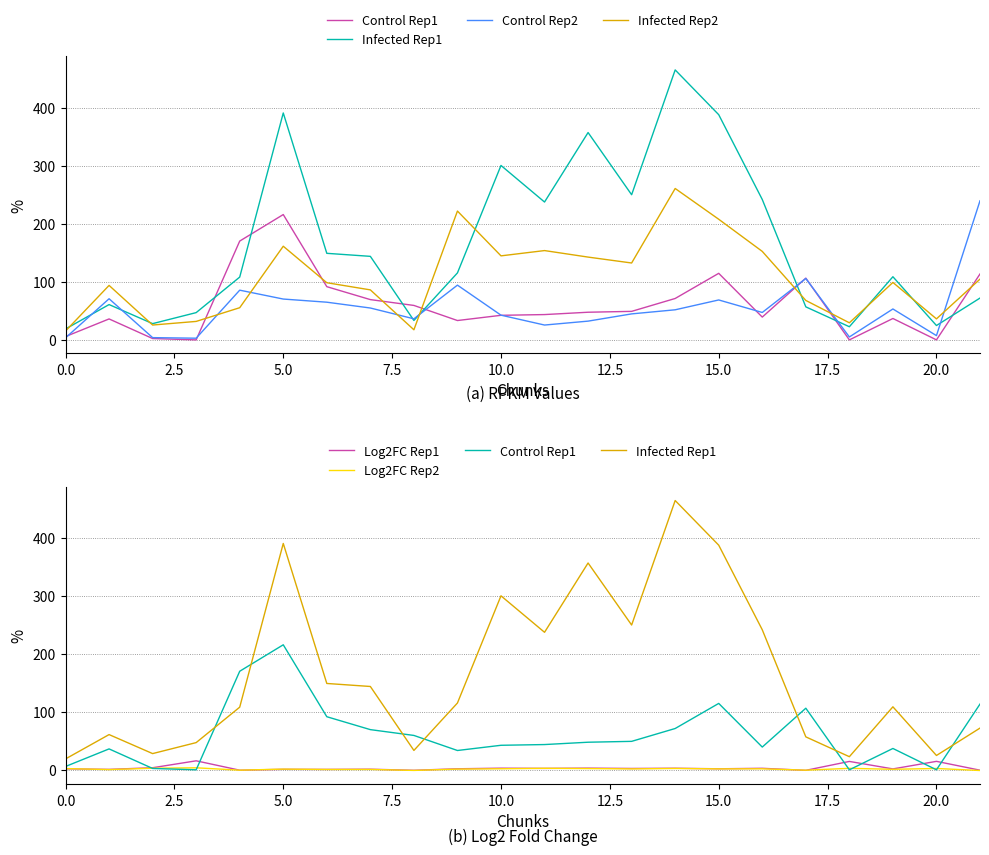

Is it true that Infected Rep1 equals 606.2 at 12?

False